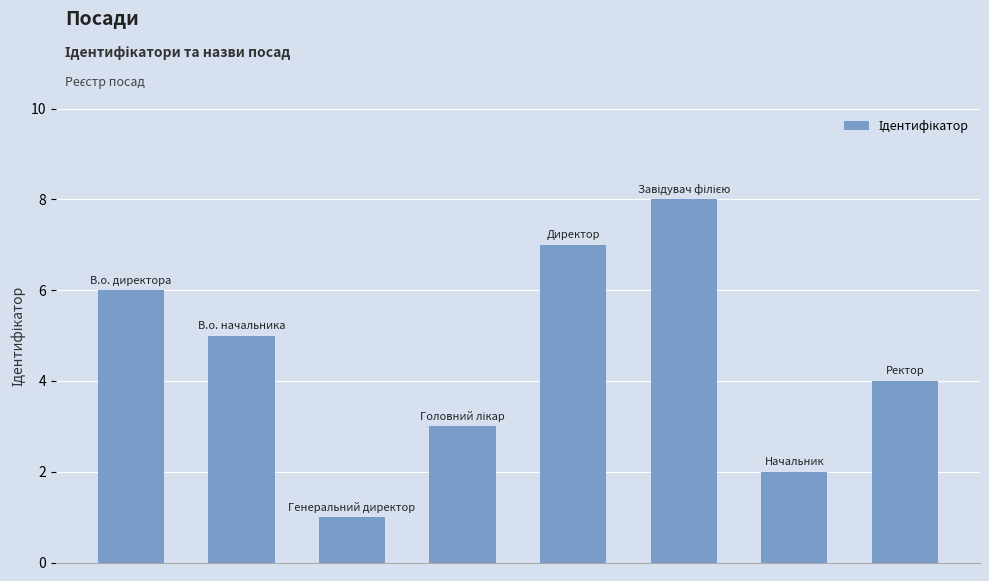

What is the greatest value displayed?

8